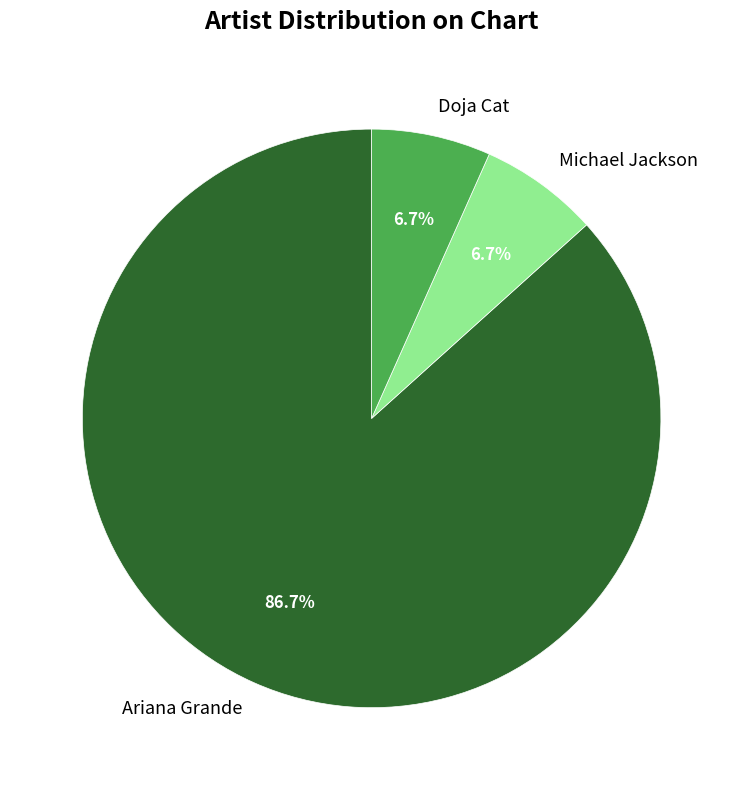

Which slice is the largest?

Ariana Grande